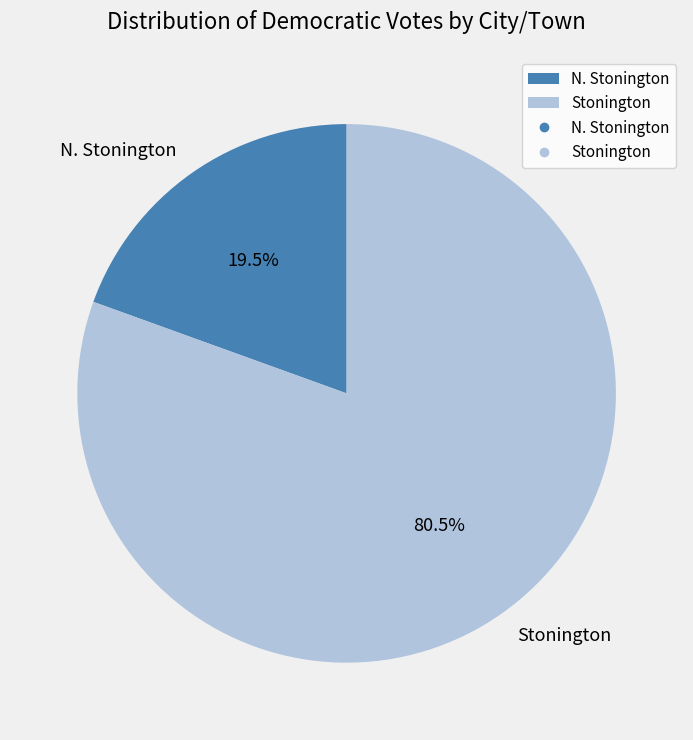

Between N. Stonington and Stonington, which is larger?

Stonington